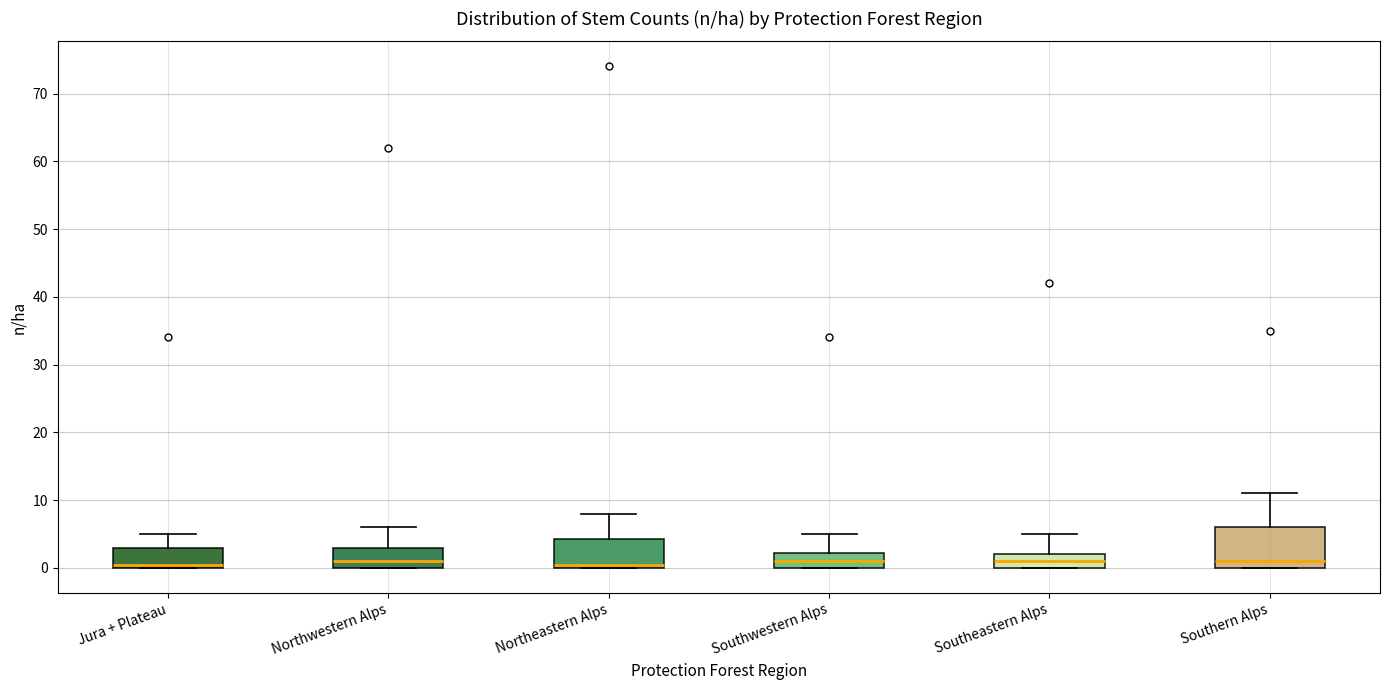

Where does the upper whisker of the box for Southwestern Alps end on the y-axis? The values are not printed on the chart, so give them approximately, as read against the axis.

5